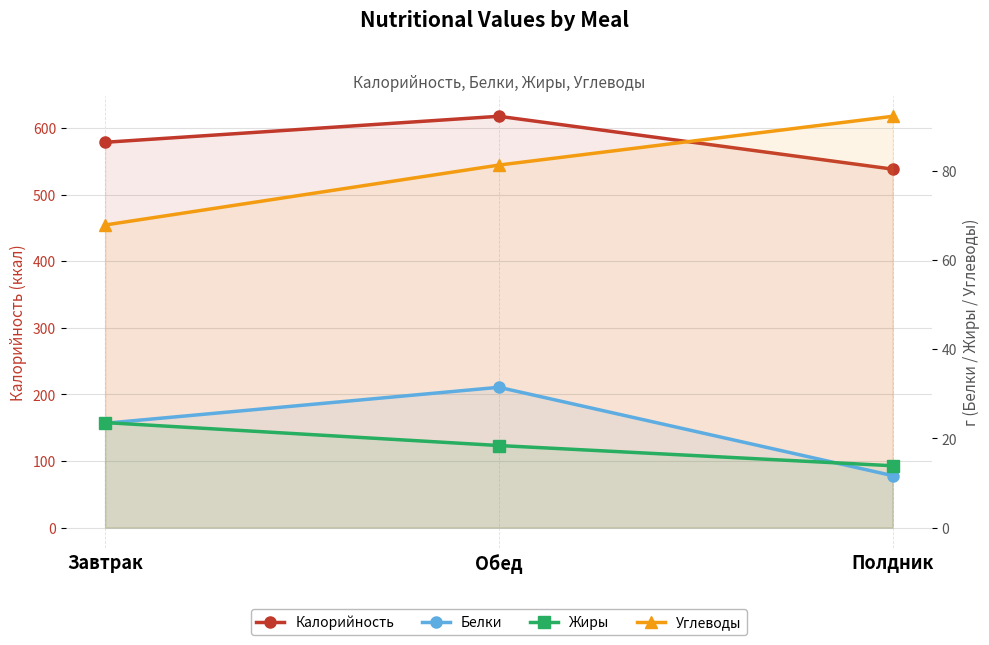

Reading right to left, list all the values displayed in this chart.

Калорийность: 538.6	618.0	578.9
Белки: 11.7	31.5	23.4
Жиры: 13.9	18.4	23.6
Углеводы: 92.3	81.4	67.9